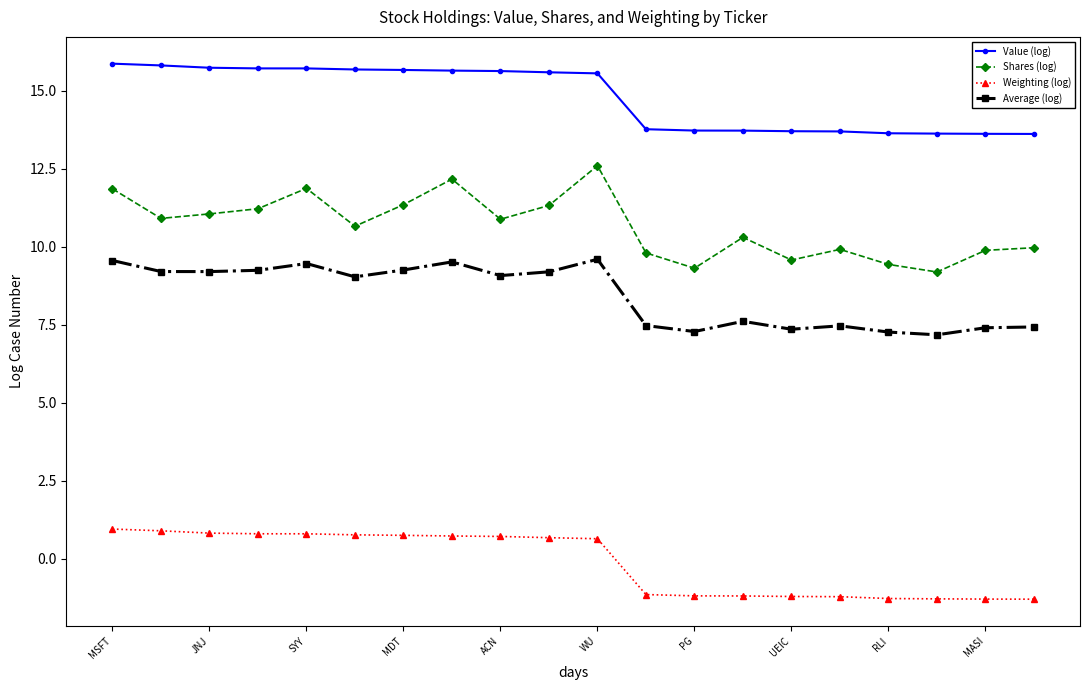

Does the chart have visible grid lines?

No